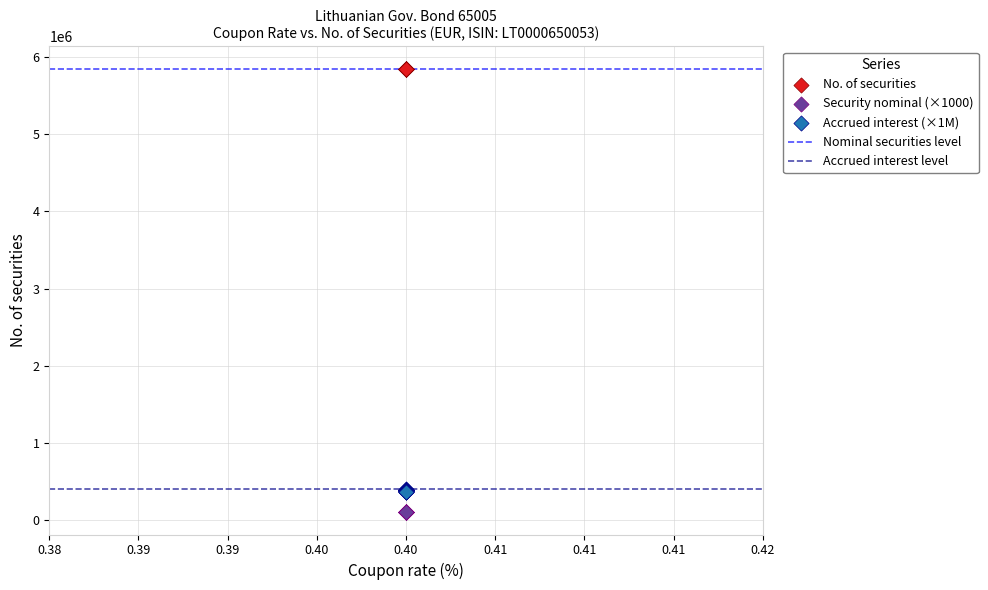

Which series reaches the maximum Y coordinate?

No. of securities